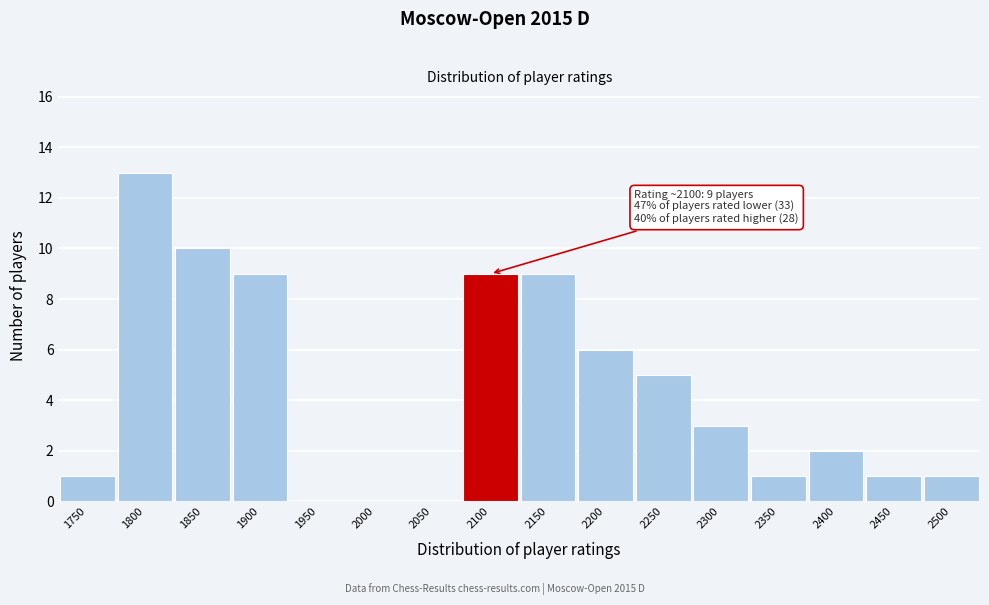

Reading left to right, list all the values displayed in this chart.

1750=1	1800=13	1850=10	1900=9	1950=0	2000=0	2050=0	2100=9	2150=9	2200=6	2250=5	2300=3	2350=1	2400=2	2450=1	2500=1